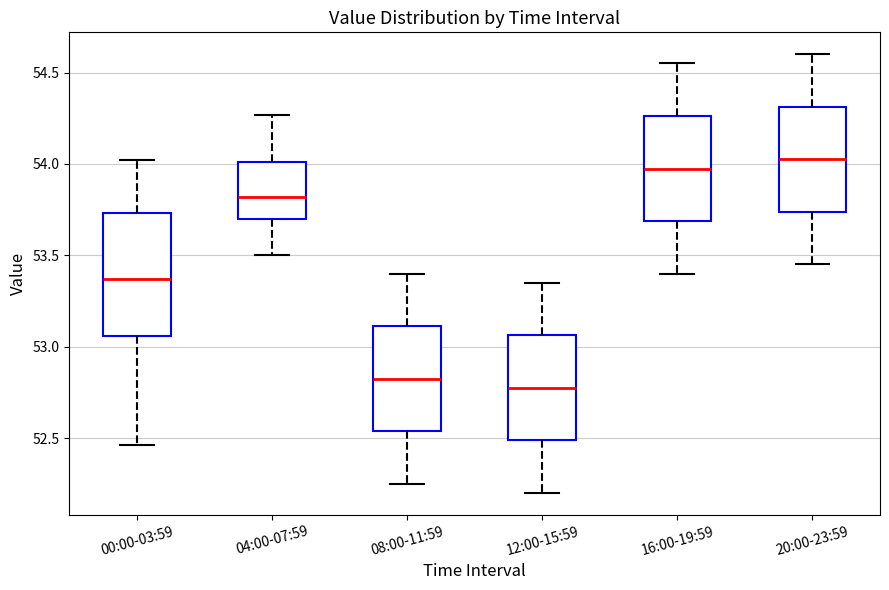

Which box has the lowest median line?

12:00-15:59